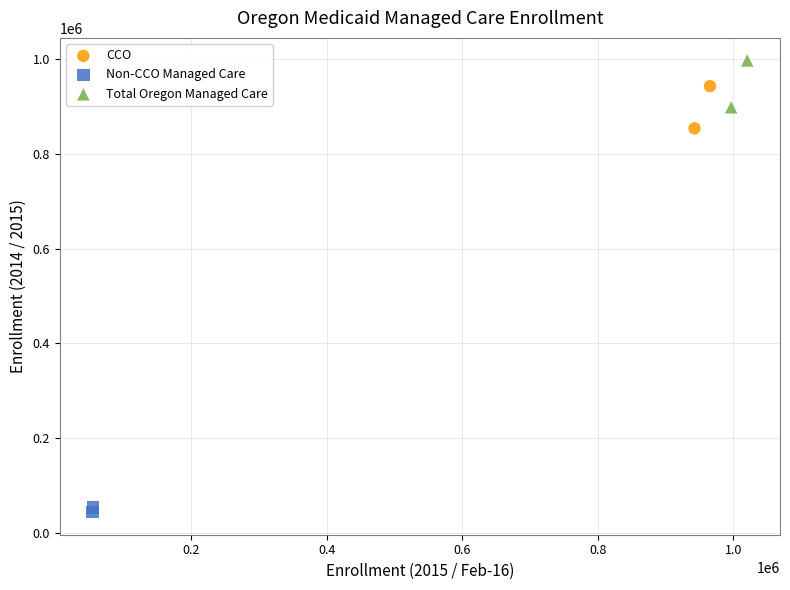

What are all the series names shown in the legend?

CCO, Non-CCO Managed Care, Total Oregon Managed Care